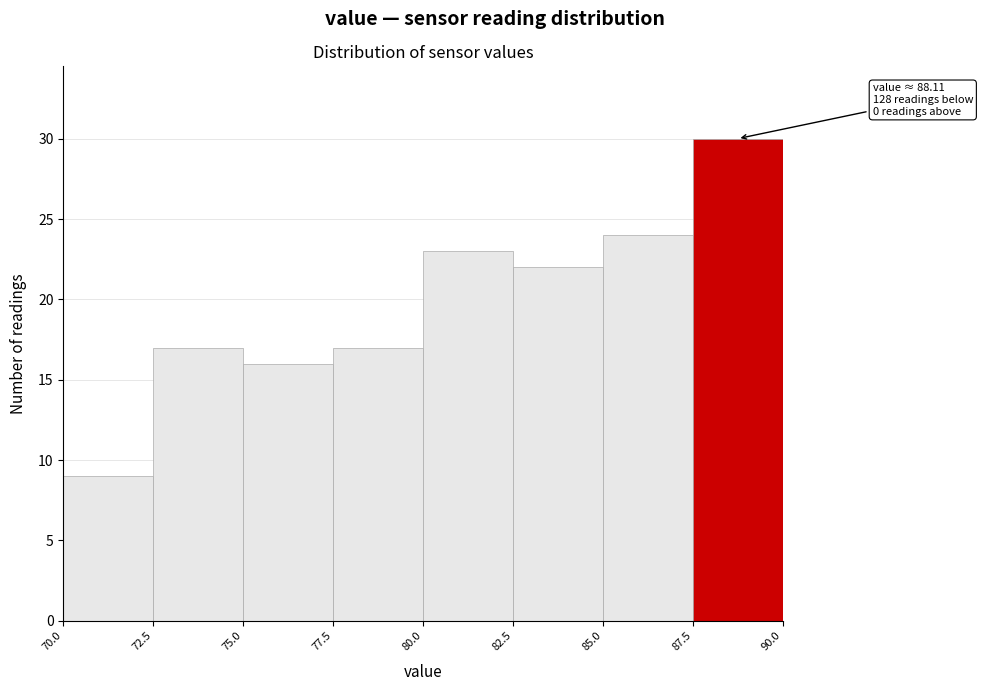

Over which range of the x-axis is the bar tallest?

87.5 to 90.0